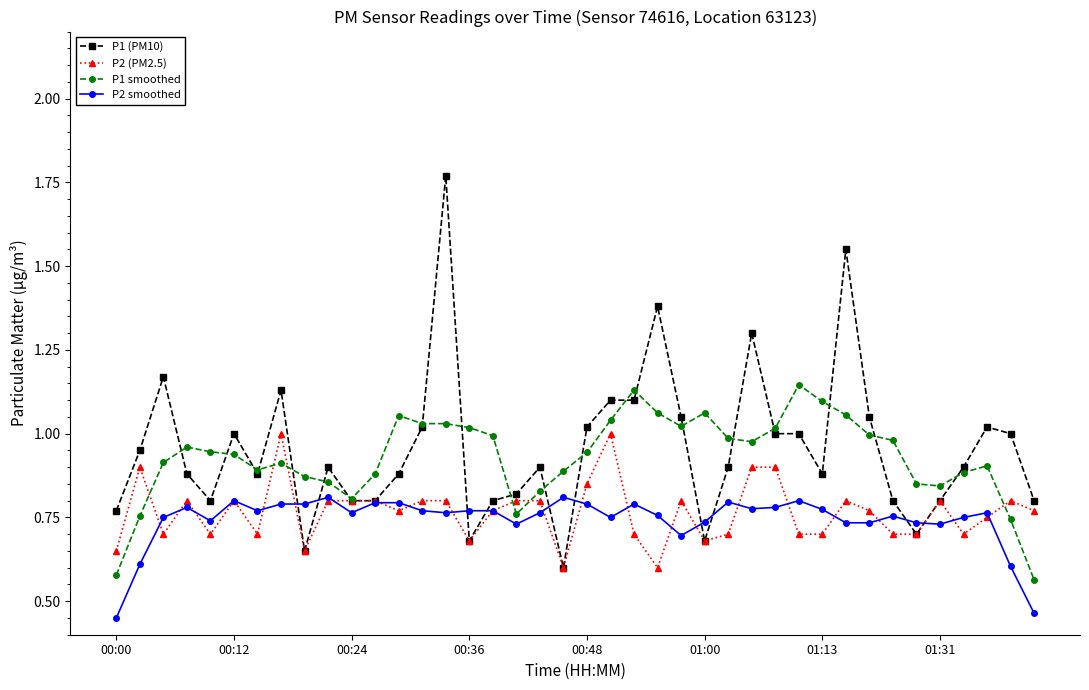

Which series has the largest range (max minus min)?

P1 (PM10)